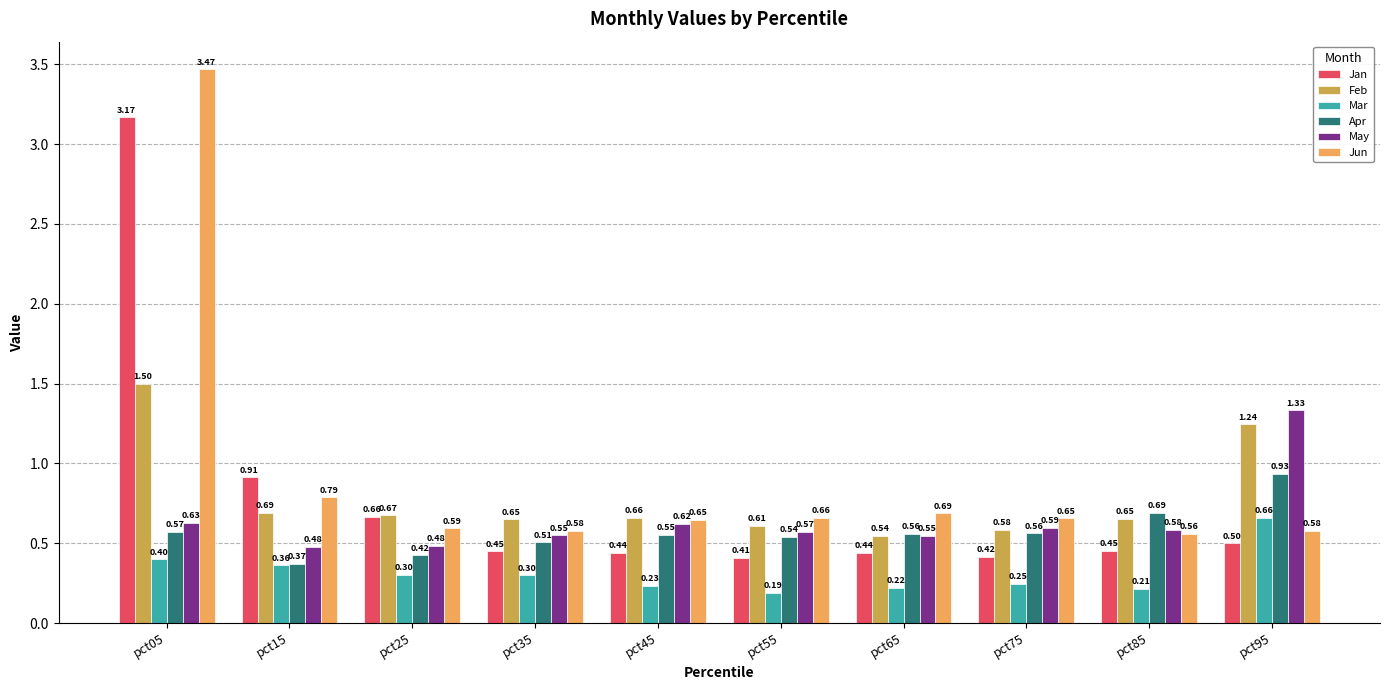

Count the Apr values in the range 0 to 1.

10